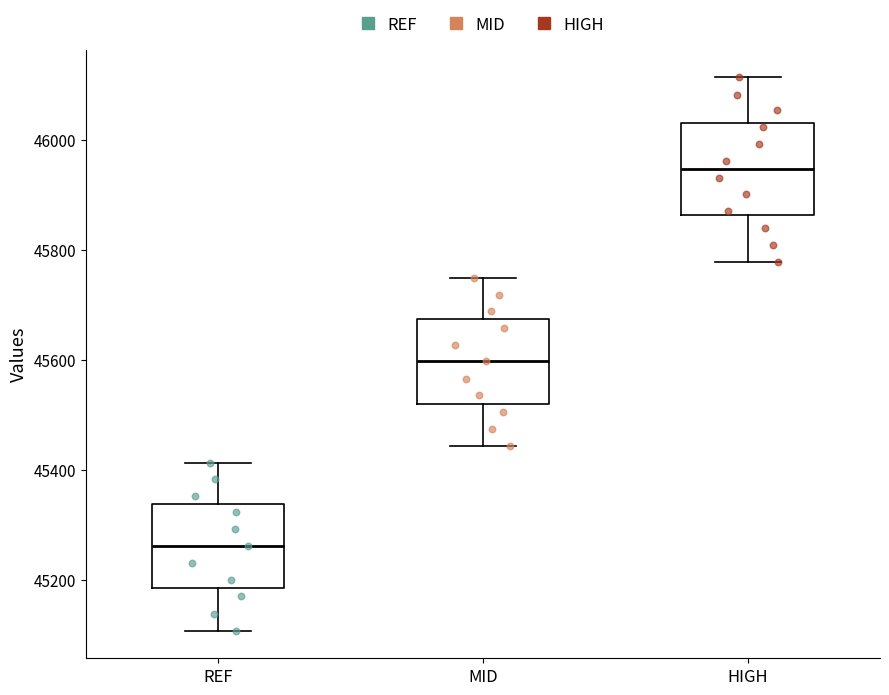

Reading left to right, read every box against the y-axis: the position of its median line, the range the box covers, and the ends of its whiskers. The values are not printed on the chart, so give them approximately, as read against the axis.

REF: median 45260, box 45180 to 45340, whiskers 45100 to 45420
MID: median 45600, box 45520 to 45680, whiskers 45440 to 45740
HIGH: median 45940, box 45860 to 46040, whiskers 45780 to 46120